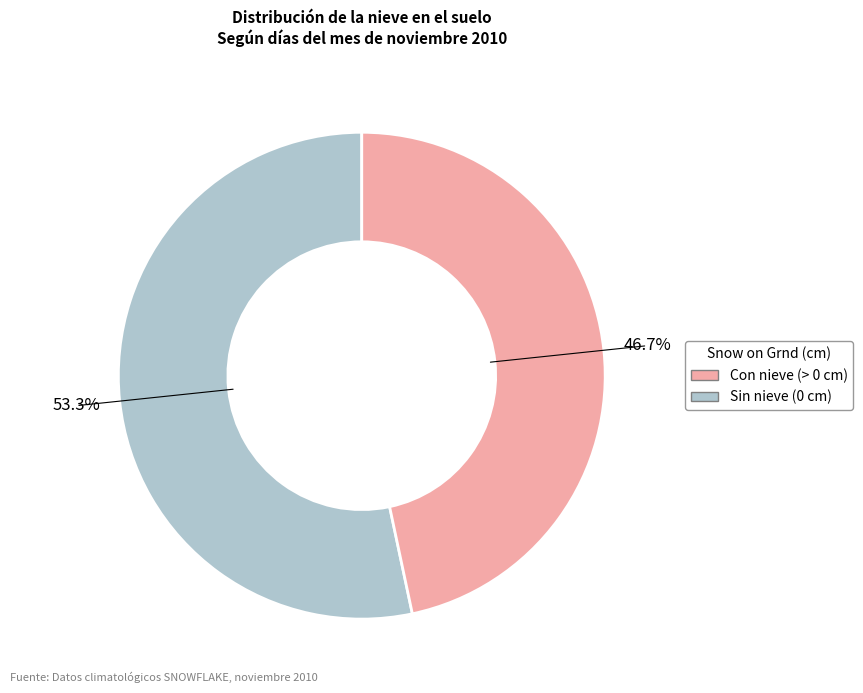

Is there a majority slice in this chart?

Yes